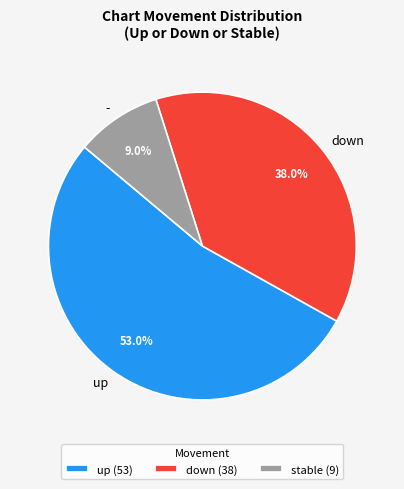

Approximately how many times larger is the value at up compared to -?

5.9